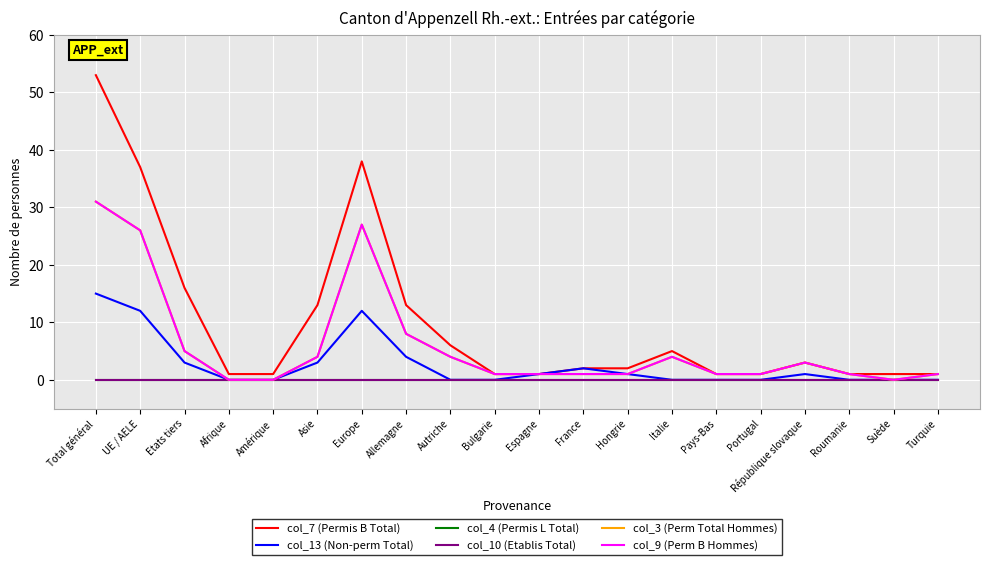

Does the chart display data point markers on the line(s)?

No